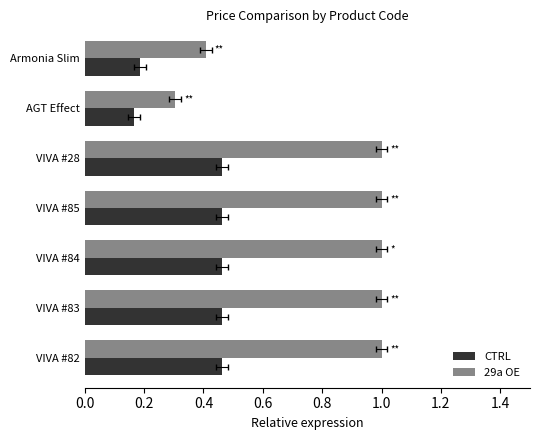

Which series has the widest spread of values?

29a OE